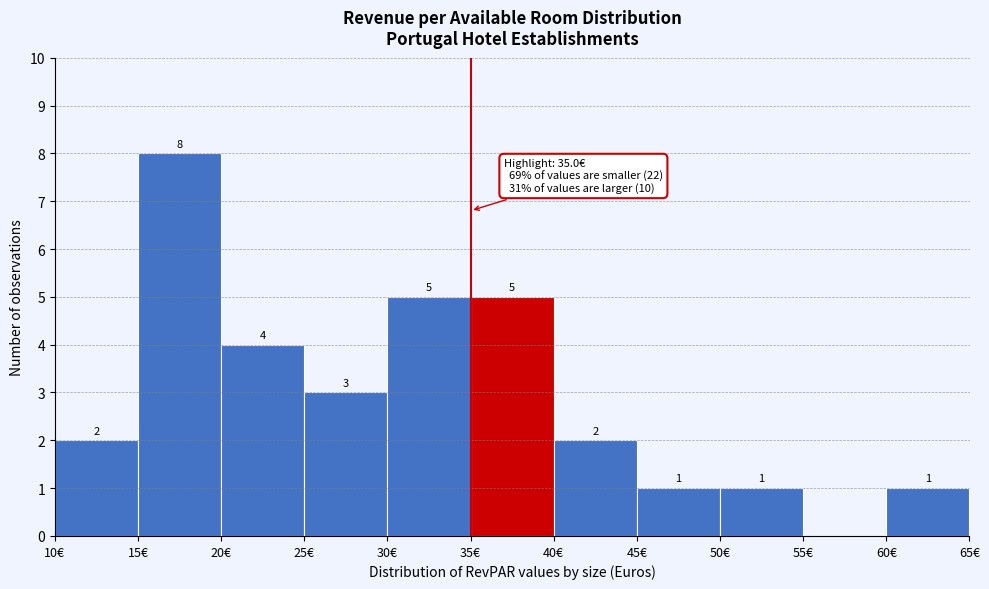

Over which range of the x-axis is the bar tallest?

15 to 20